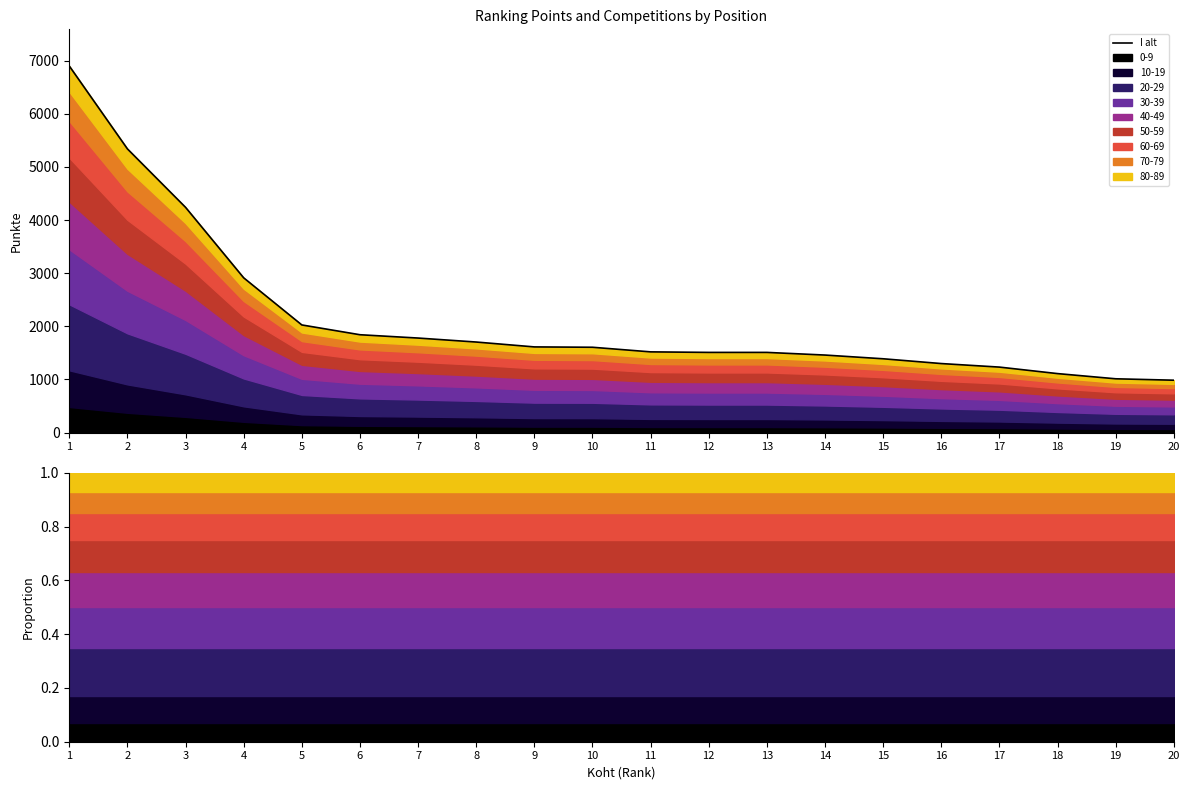

What is the change in value from 7 to 11?

-260.0